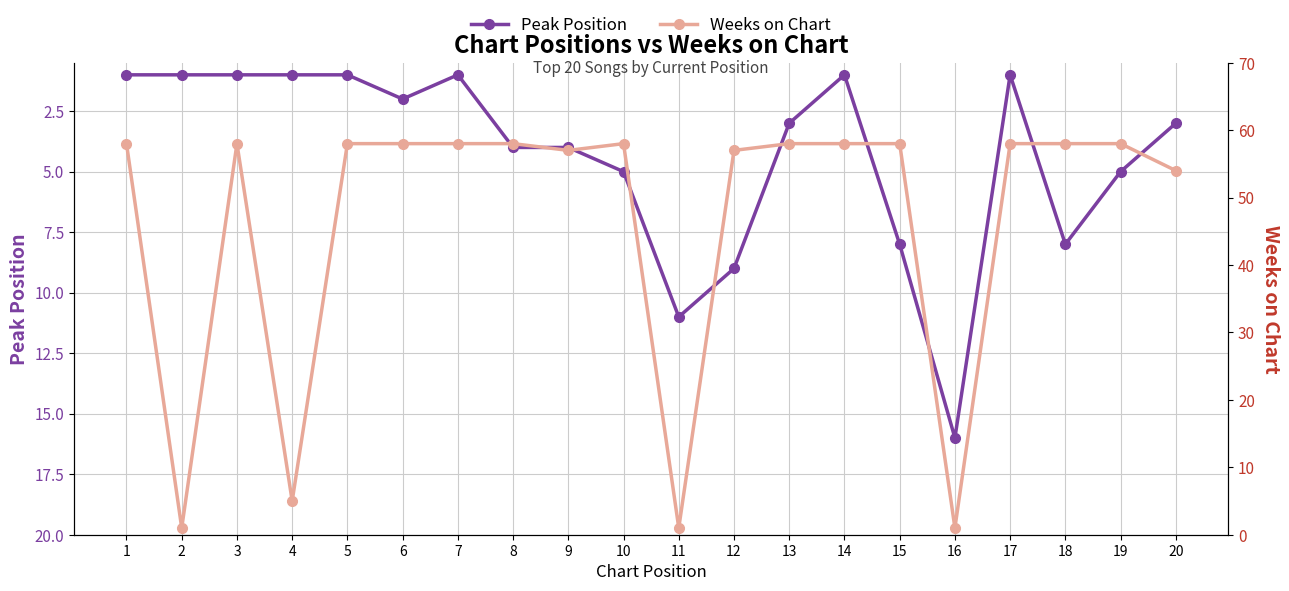

The value of Peak Position at 13 is 5. True or false?

False